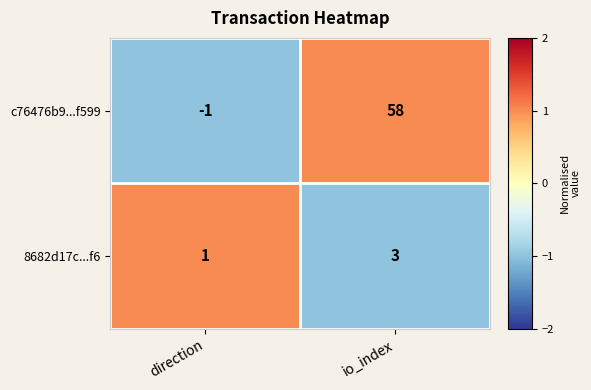

True or false: c76476b9...f599 has a value of 58 at io_index.

True